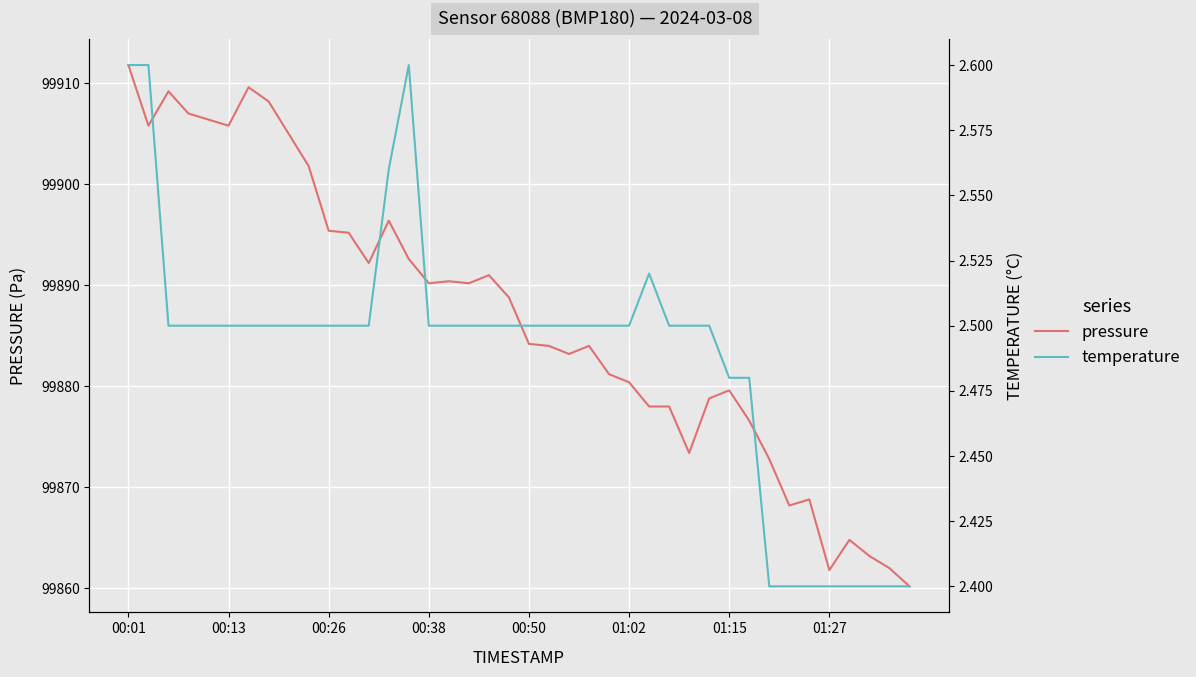

What is the value of the temperature point at the 17th from the left?

2.5